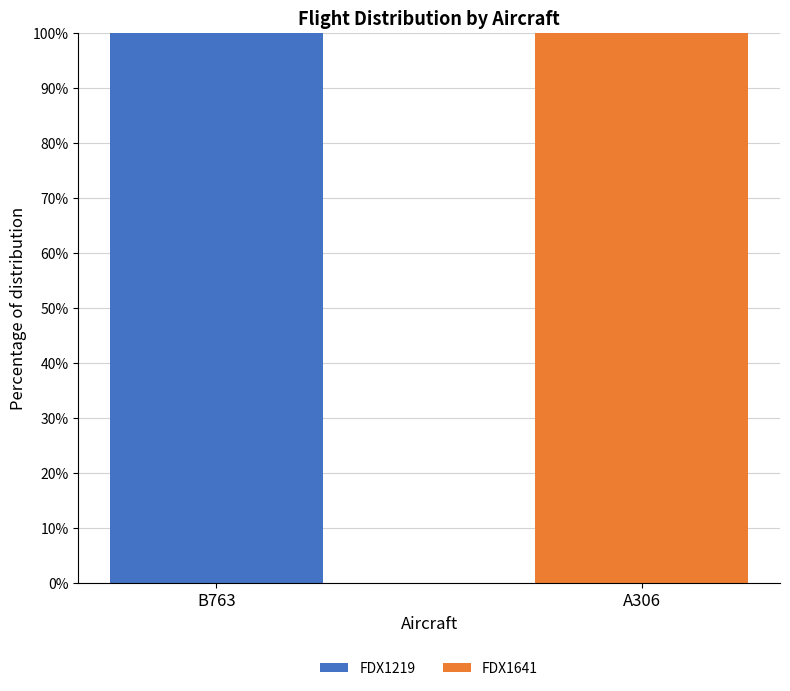

Is it true that FDX1219 equals 144 at B763?

False